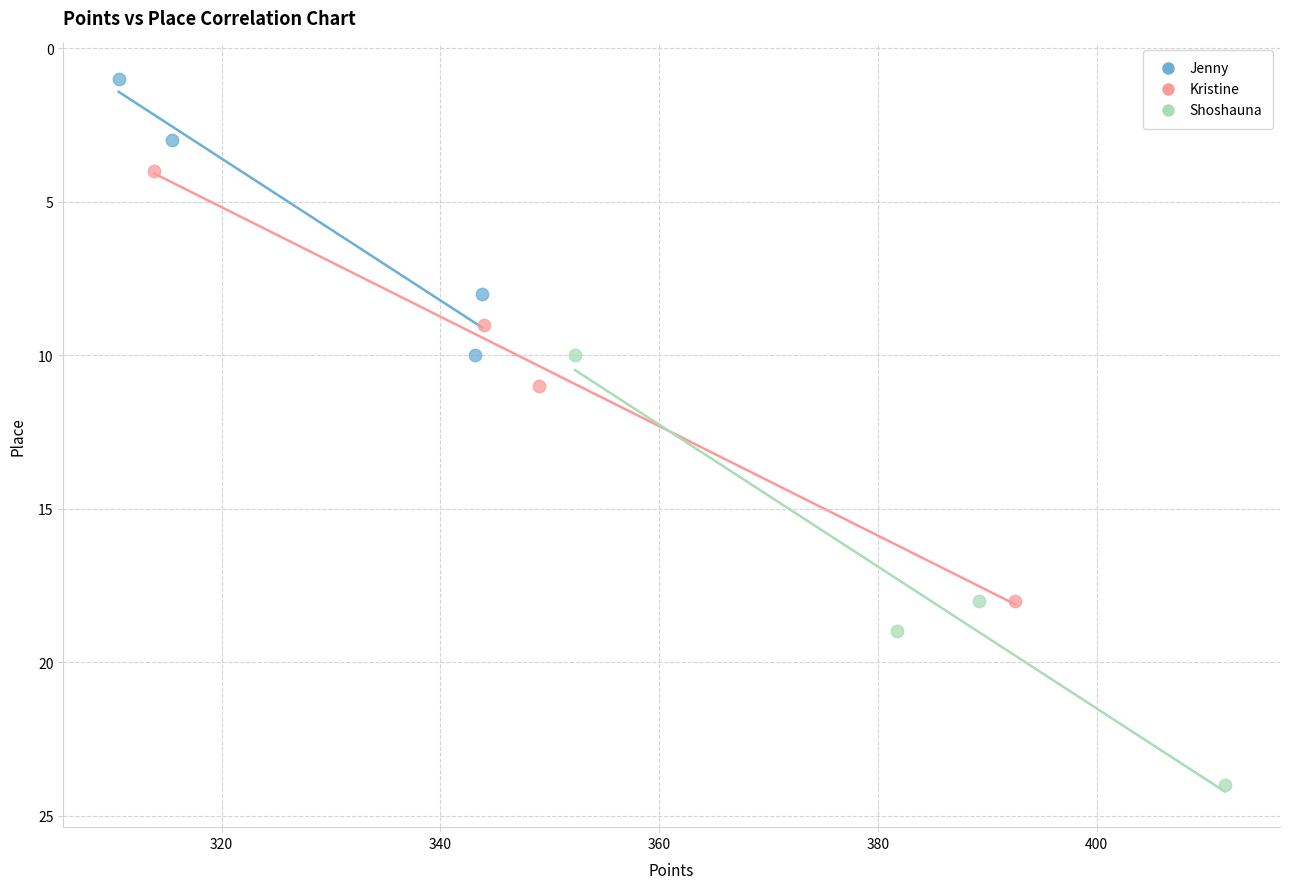

Which series contains the lowest Y value?

Jenny